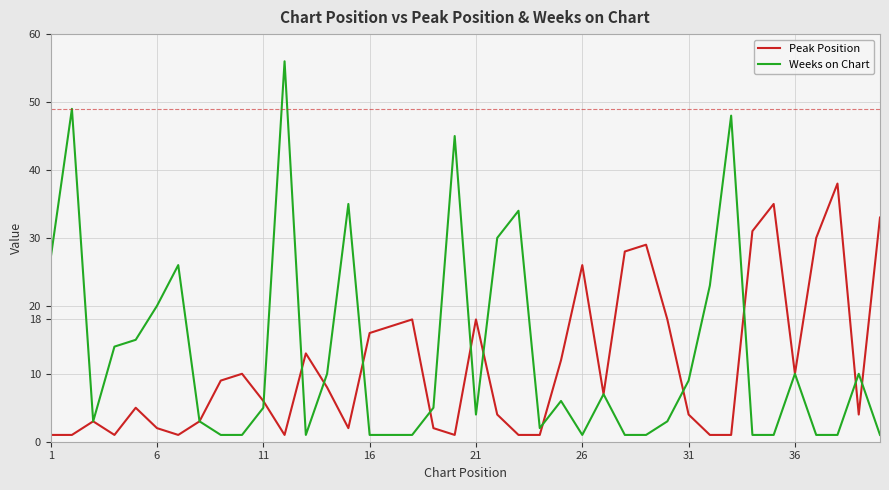

How many lines are shown in the chart?

2